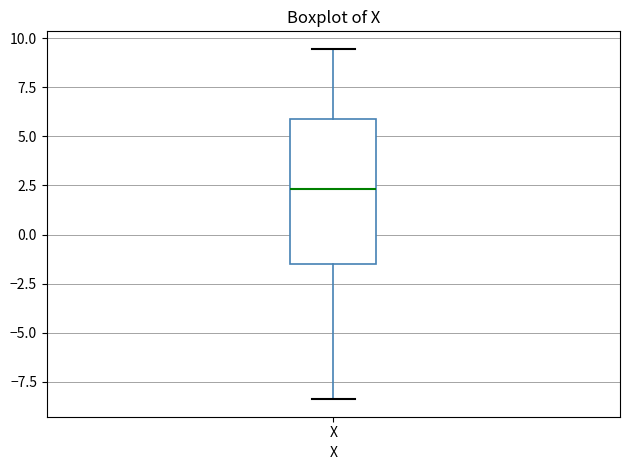

Read this box plot against the y-axis: the position of the median line, the range covered by the box, and the ends of both whiskers. The values are not printed on the chart, so give them approximately, as read against the axis.

median 2.5, box -1.5 to 6.0, whiskers -8.5 to 9.5